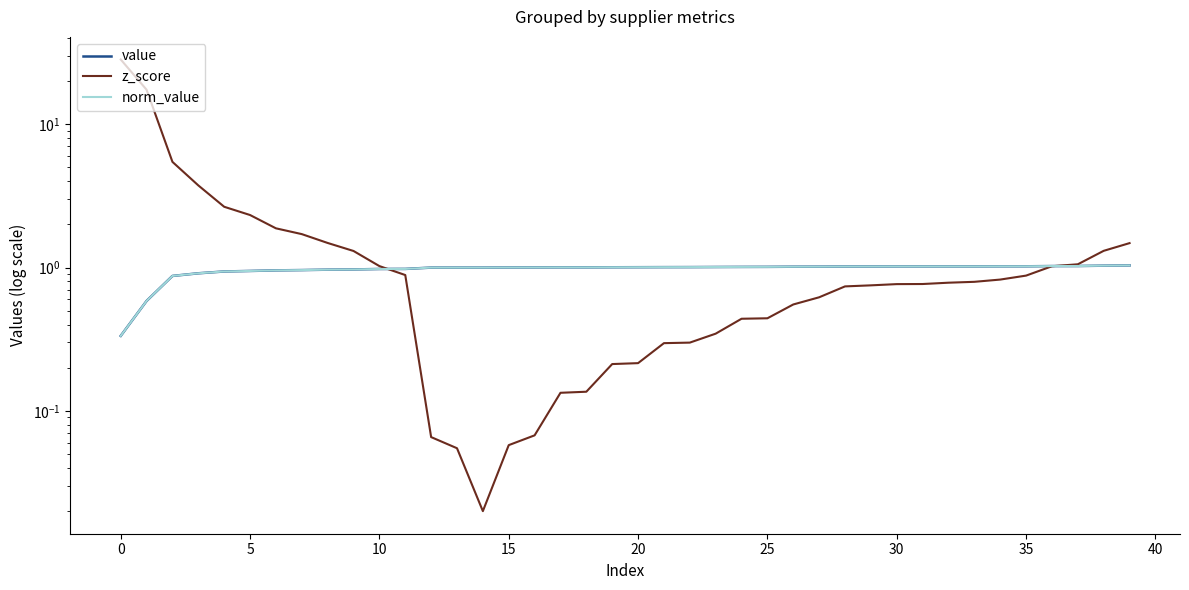

What is the greatest value displayed?

28.3